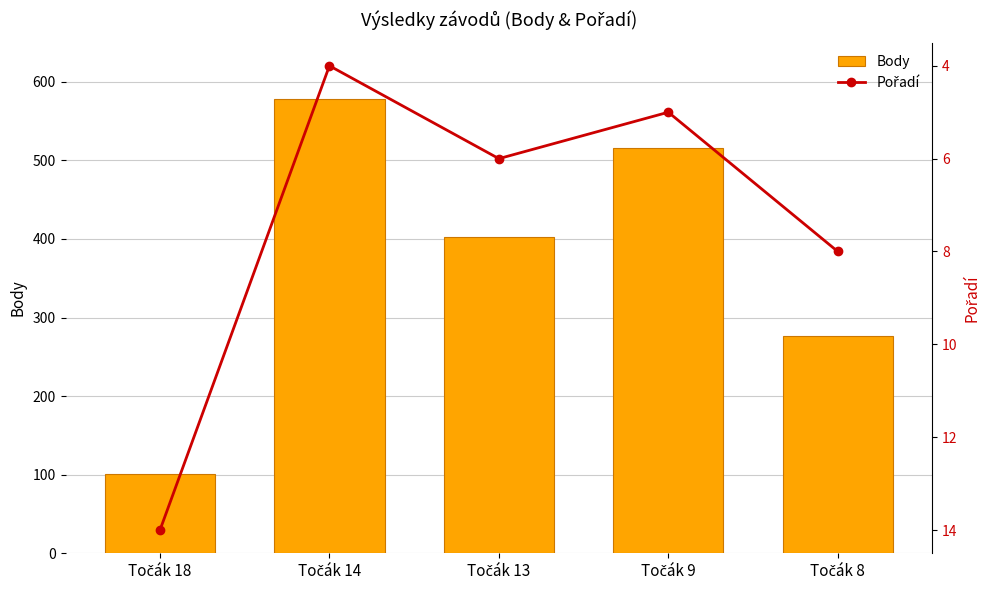

Rank the series at Točák 8 from lowest to highest value.

Pořadí, Body